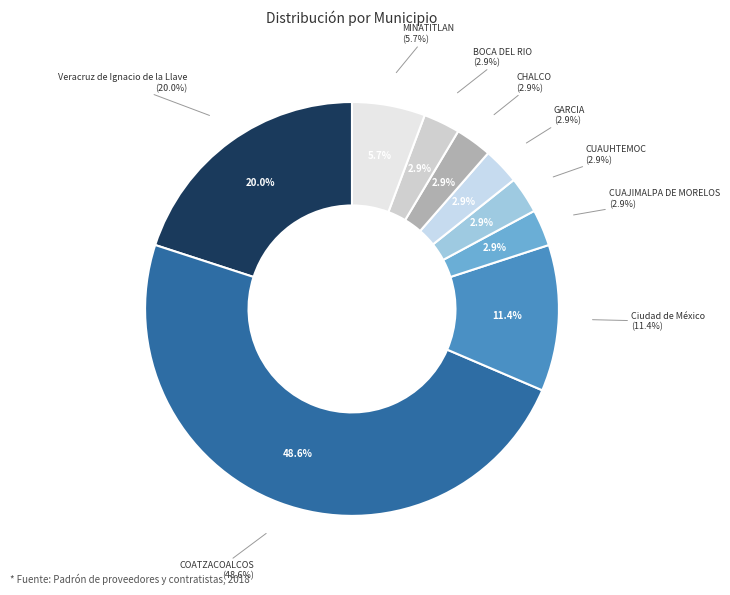

Is COATZACOALCOS the majority of the pie?

No